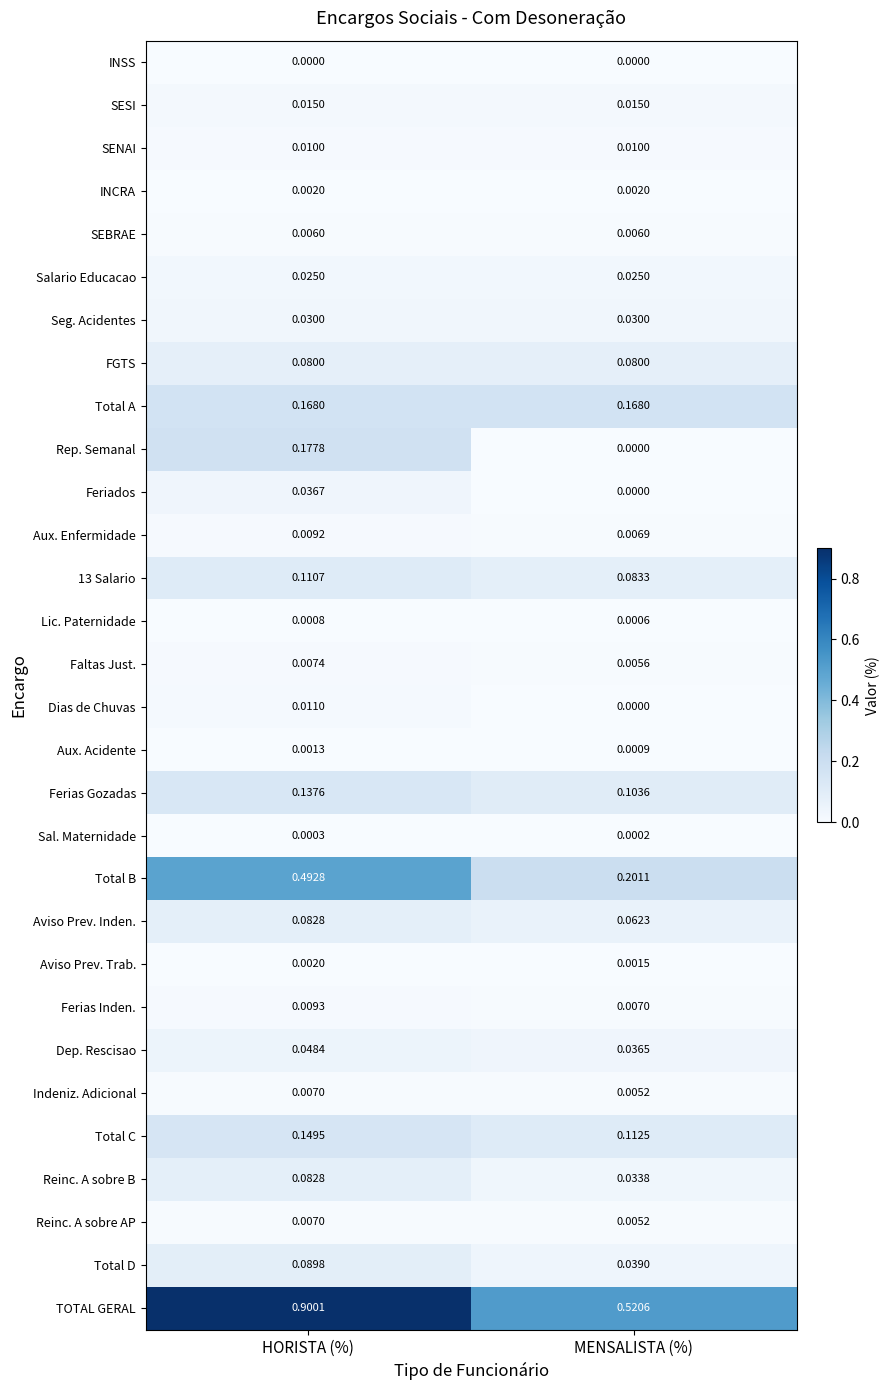

At which category is the sum across all series the highest?

HORISTA (%)